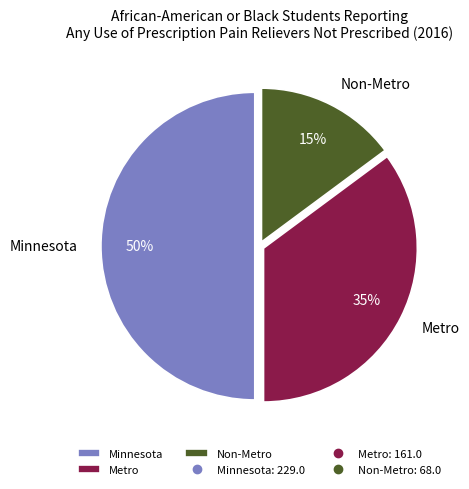

To the nearest percent, what portion does Metro represent?

35%